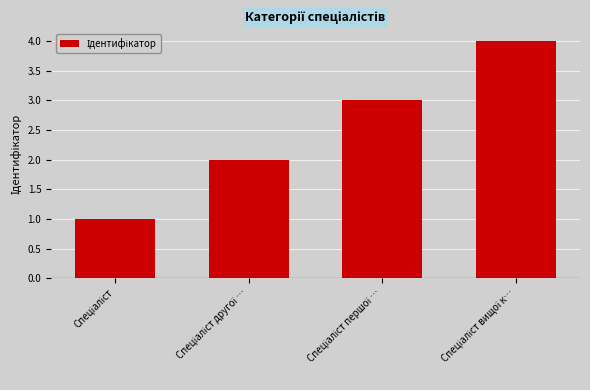

How many values are between 2 and 4?

3